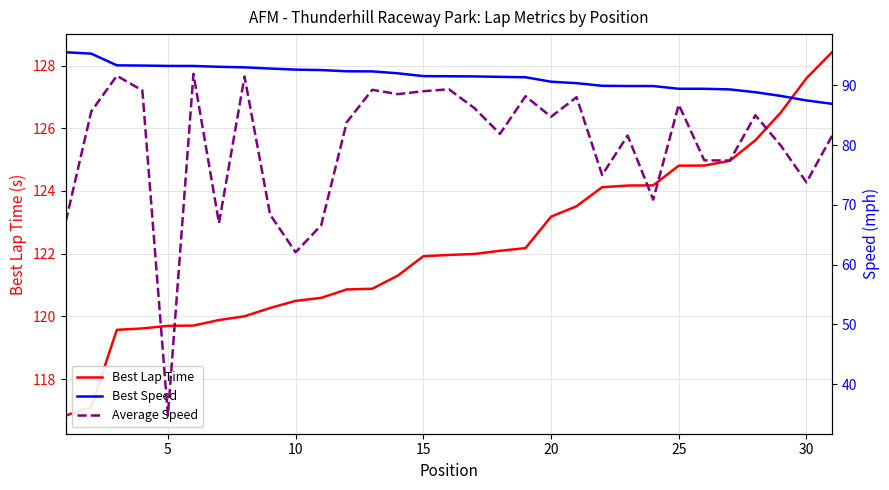

True or false: Best Lap Time and Best Speed cross at least once.

False